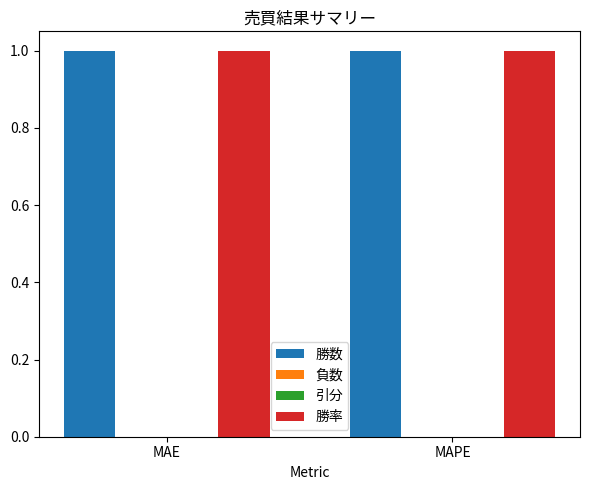

Are the bars grouped side by side (vs. stacked)?

Yes